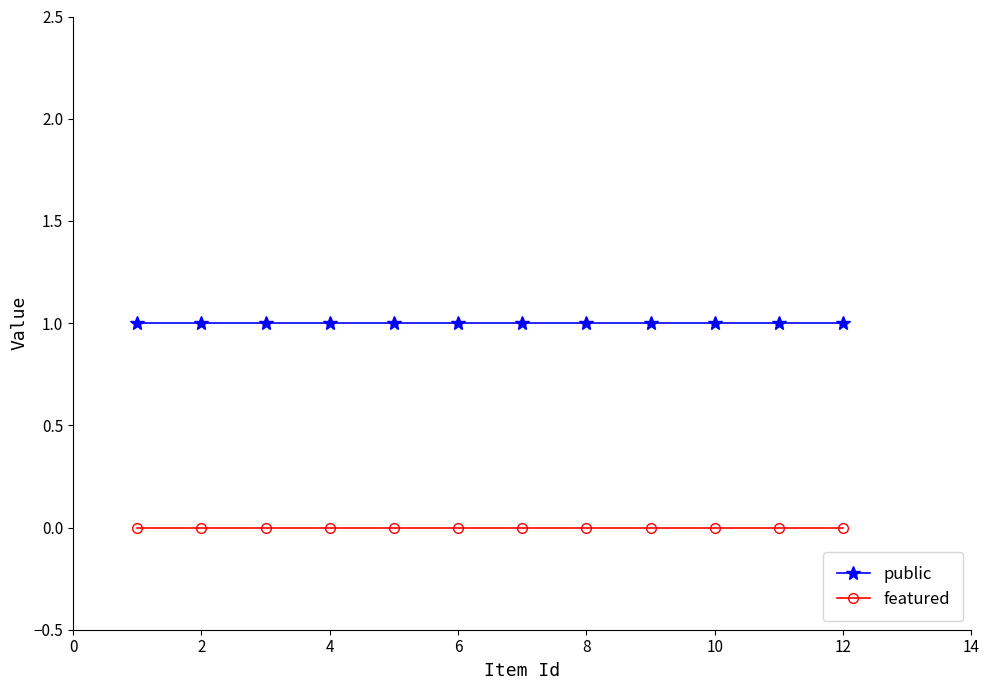

Reading right to left, transcribe all the data shown in this chart.

public: 1	1	1	1	1	1	1	1	1	1	1	1
featured: 0	0	0	0	0	0	0	0	0	0	0	0